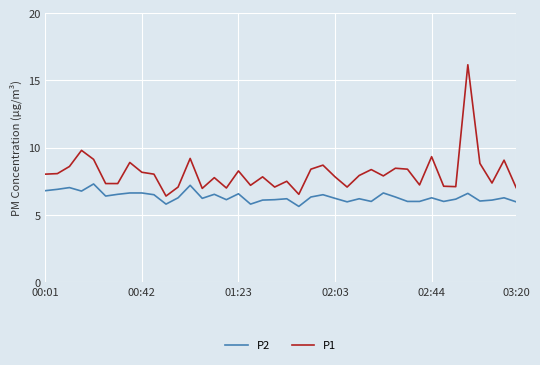

What is the lowest value of the P2 series?

5.6